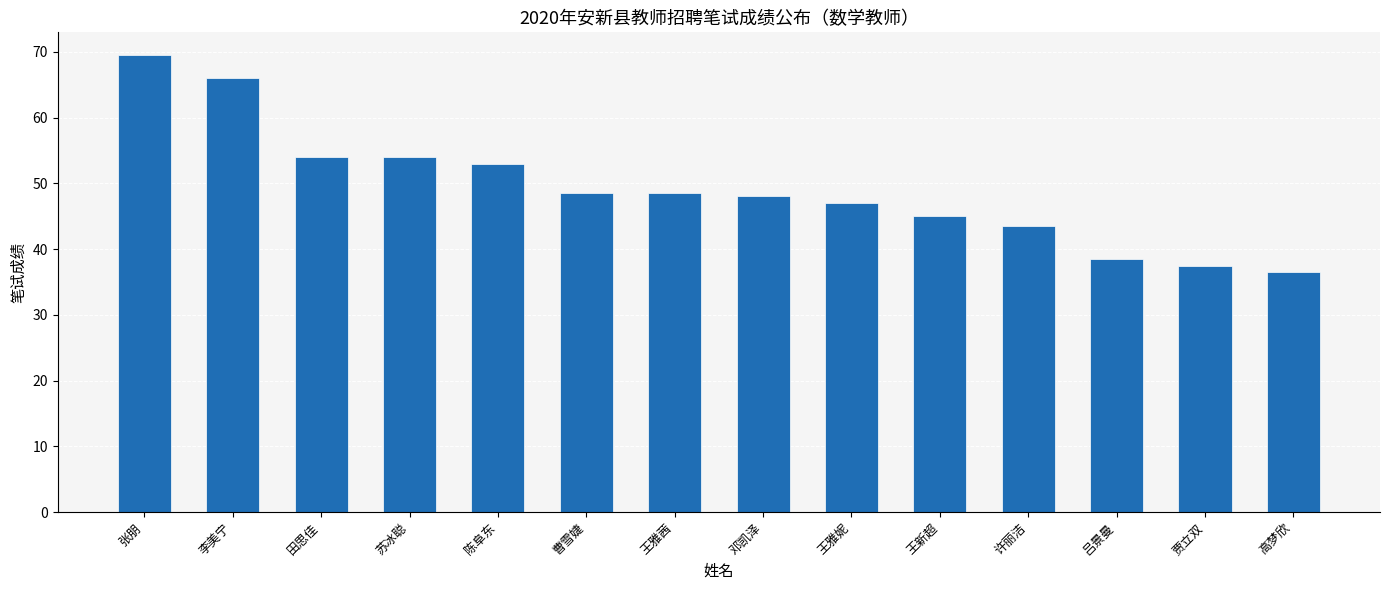

Reading right to left, what are all the values shown in this chart?

高梦欣=36.5	贾立双=37.5	吕景曼=38.5	许丽洁=43.5	王新超=45.0	王雅妮=47.0	邓凯泽=48.0	王雅茜=48.5	曹雪婕=48.5	陈阜东=53.0	苏冰聪=54.0	田思佳=54.0	李美宁=66.0	张朋=69.5